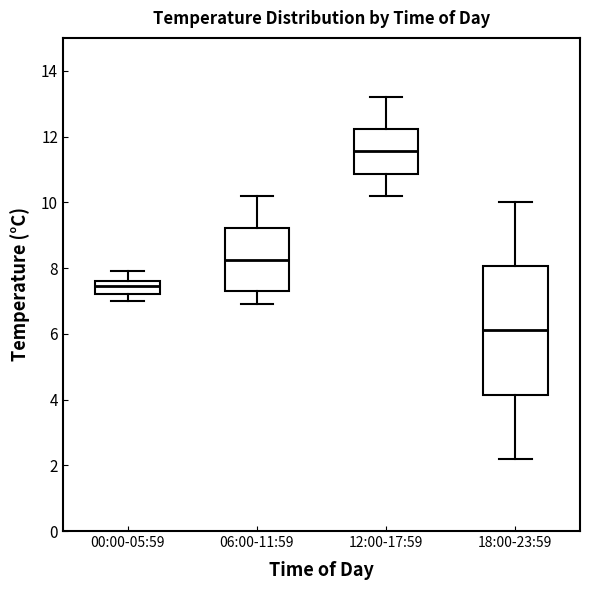

Reading left to right, read every box against the y-axis: the position of its median line, the range the box covers, and the ends of its whiskers. The values are not printed on the chart, so give them approximately, as read against the axis.

00:00-05:59: median 7.4, box 7.2 to 7.6, whiskers 7.0 to 8.0
06:00-11:59: median 8.2, box 7.4 to 9.2, whiskers 7.0 to 10.2
12:00-17:59: median 11.6, box 10.8 to 12.2, whiskers 10.2 to 13.2
18:00-23:59: median 6.2, box 4.2 to 8.0, whiskers 2.2 to 10.0